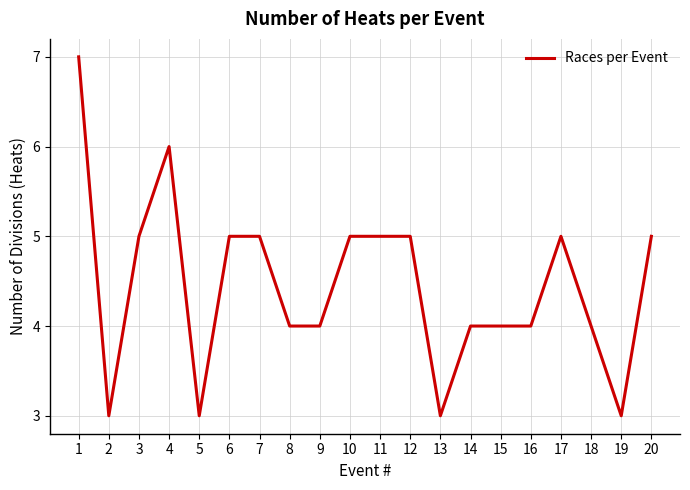

At which label does the data first exceed 5?

1